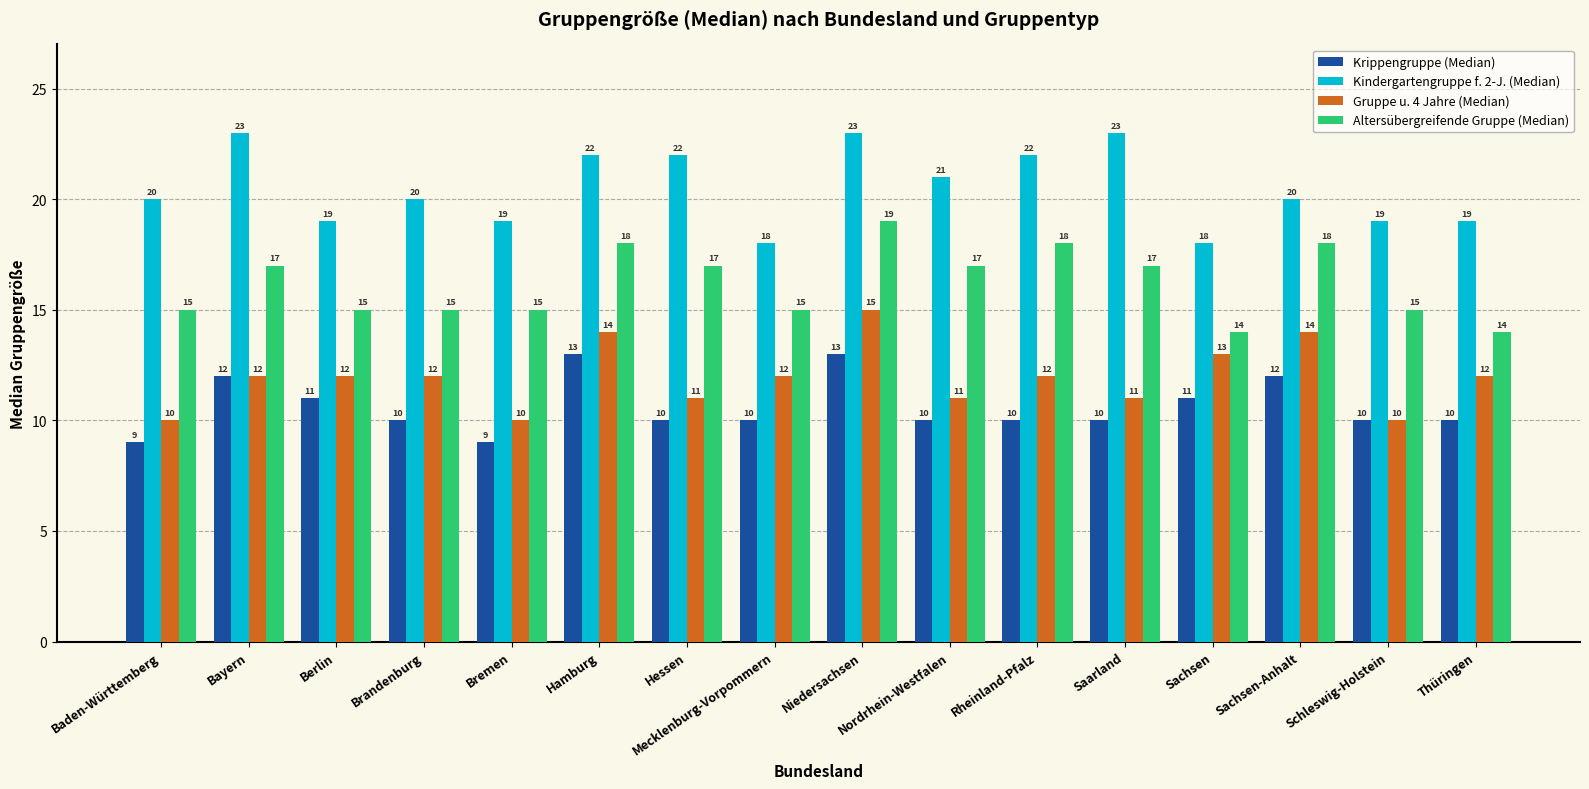

Is it true that Altersübergreifende Gruppe (Median) equals 20 at Thüringen?

False